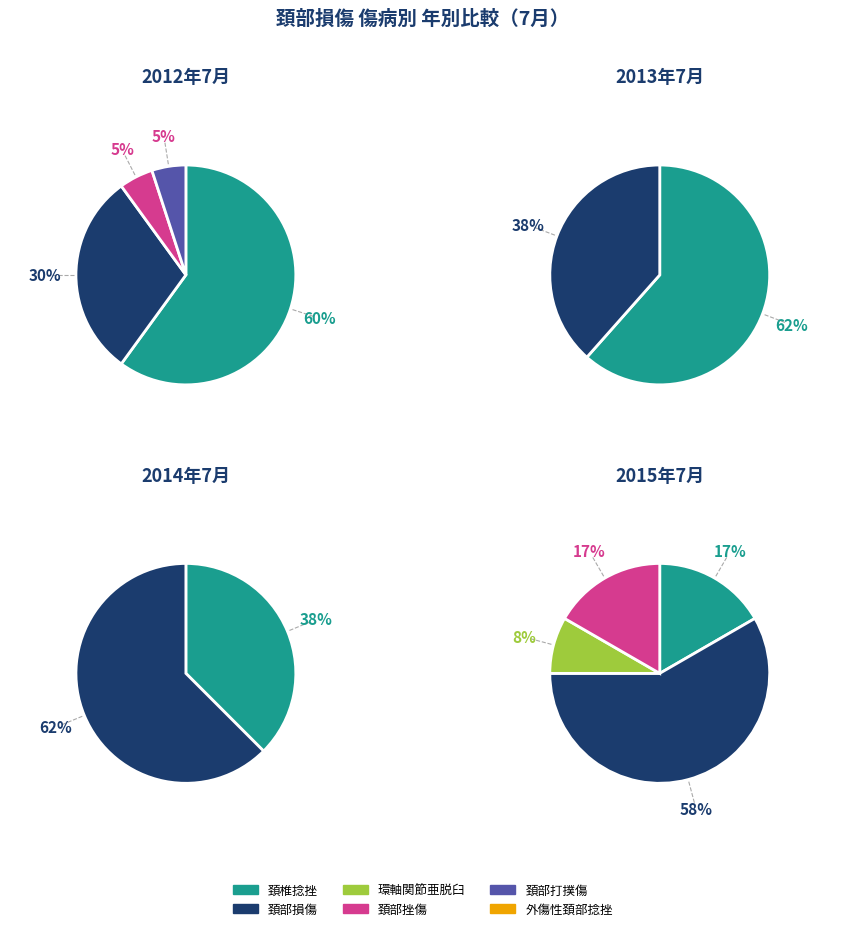

Does 外傷性頚部症候群 represent more than half of the total?

No